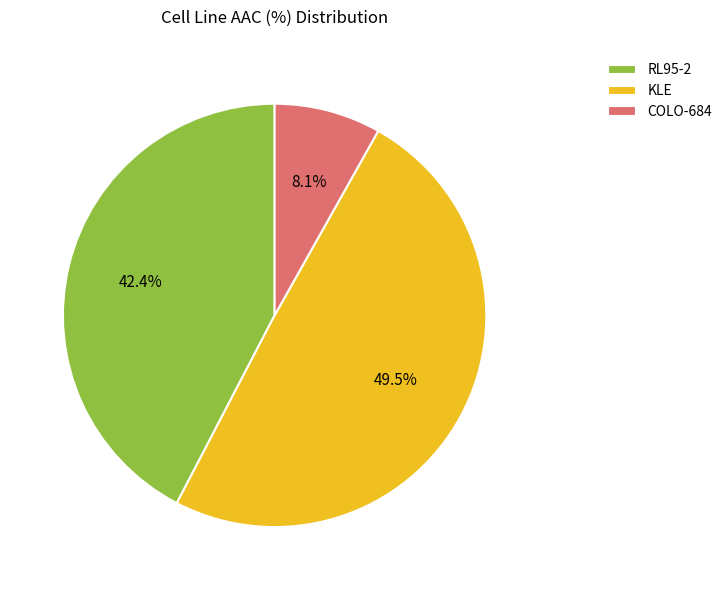

Rank the categories by value from lowest to highest.

COLO-684, RL95-2, KLE